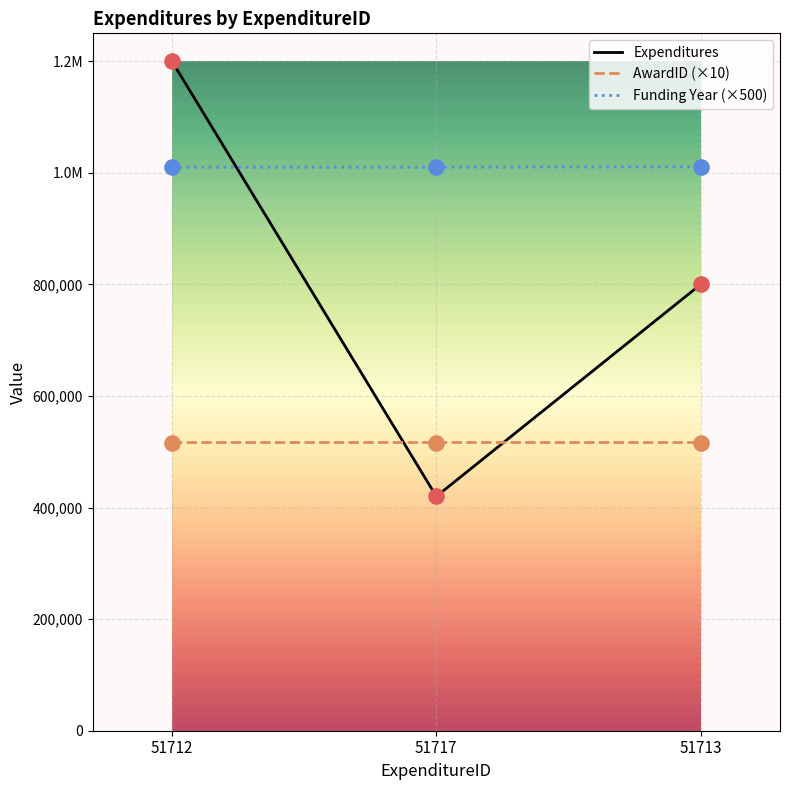

Is the value of Expenditures at 51712 greater than the value of Funding Year (×500) at 51712?

Yes